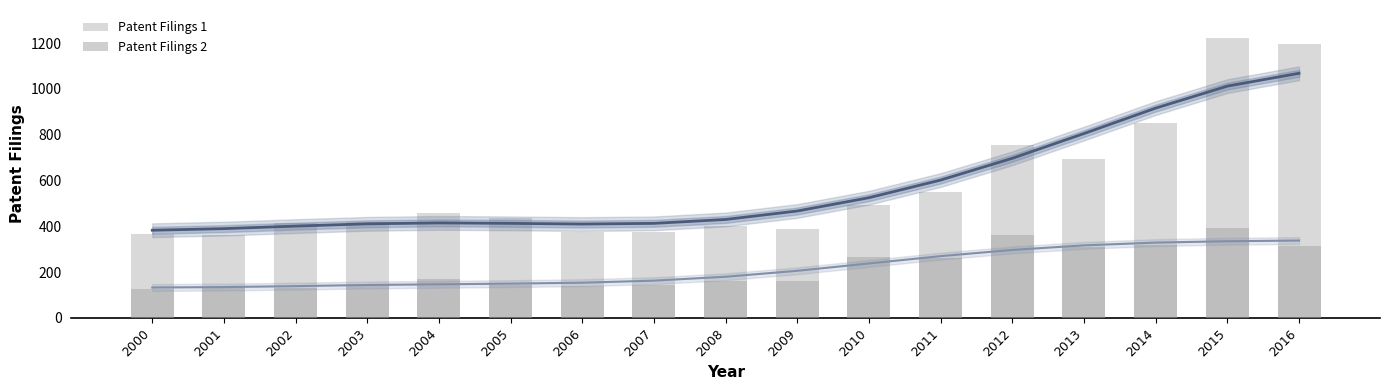

Which series changed the most between 2006 and 2011?

Patent Filings 1